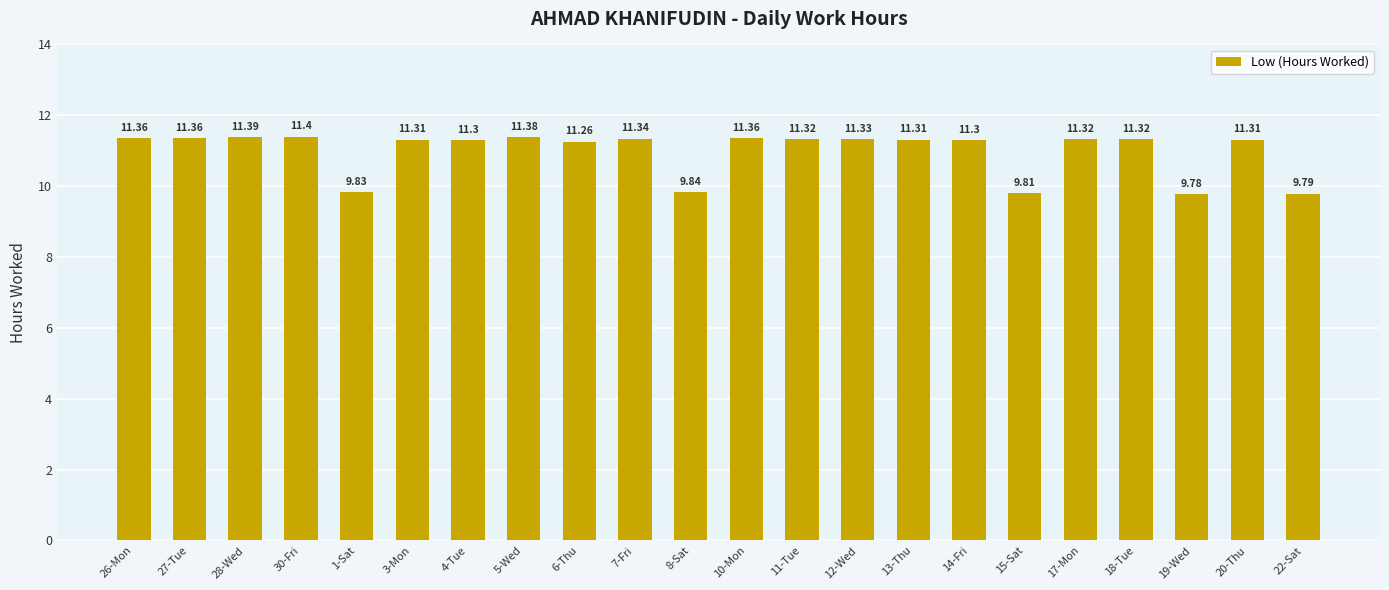

Reading right to left, extract all data points from this chart.

9.8	11.3	9.8	11.3	11.3	9.8	11.3	11.3	11.3	11.3	11.4	9.8	11.3	11.3	11.4	11.3	11.3	9.8	11.4	11.4	11.4	11.4